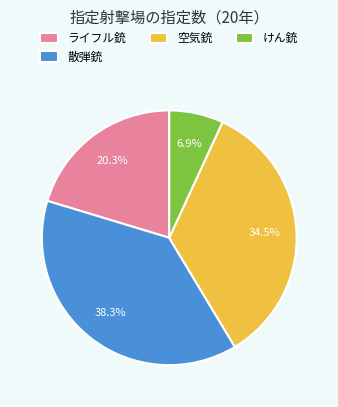

Does any single category account for the majority?

No